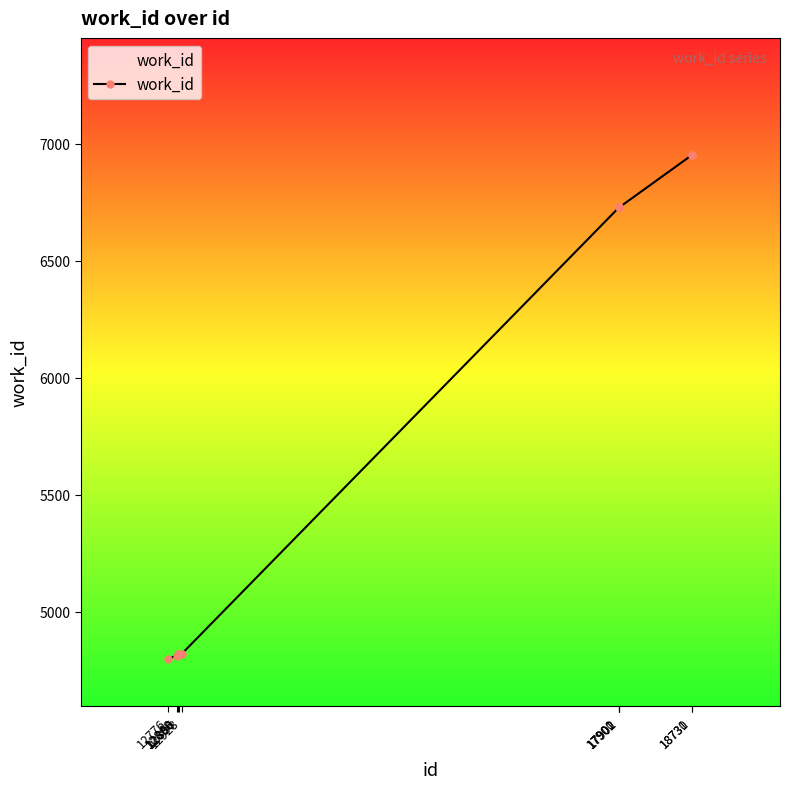

What is the average value?

5816